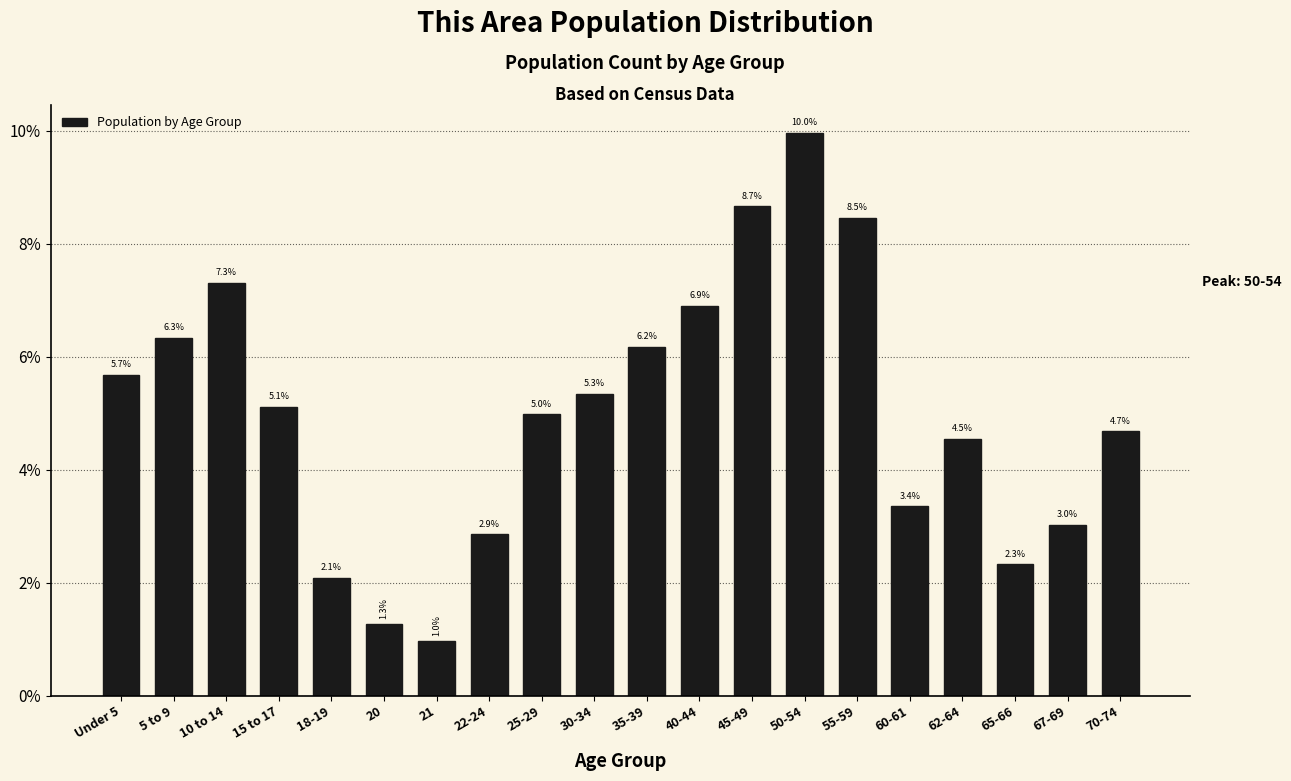

Reading left to right, transcribe all the data shown in this chart.

5.7	6.3	7.3	5.1	2.1	1.3	1.0	2.9	5.0	5.3	6.2	6.9	8.7	10.0	8.5	3.4	4.5	2.3	3.0	4.7